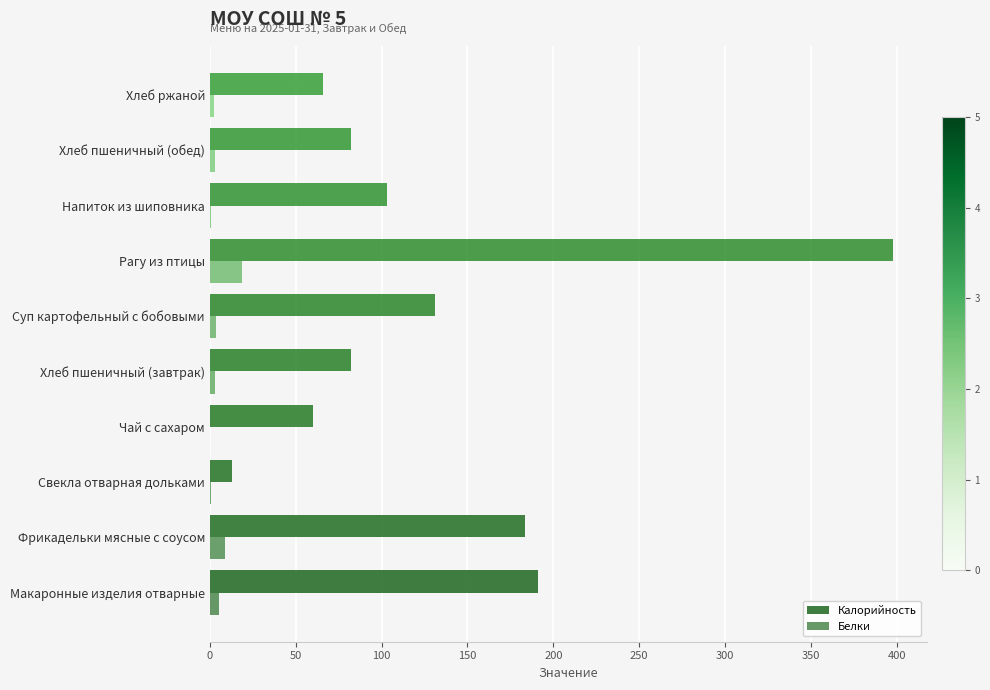

Is the value of Белки at Фрикадельки мясные с соусом greater than the value of Калорийность at Суп картофельный с бобовыми?

No